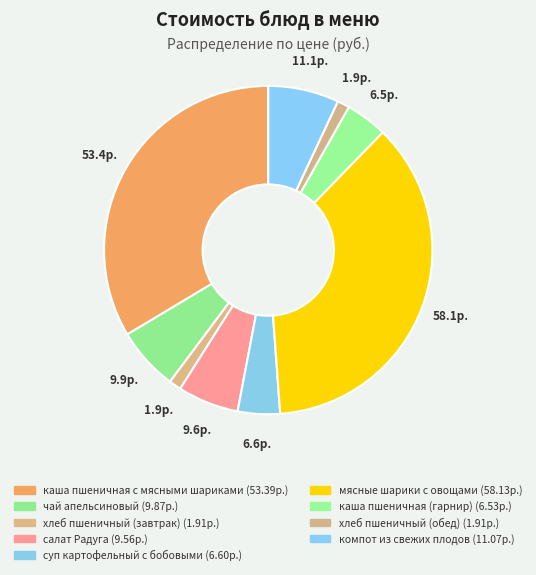

How many segments does this pie chart have?

9